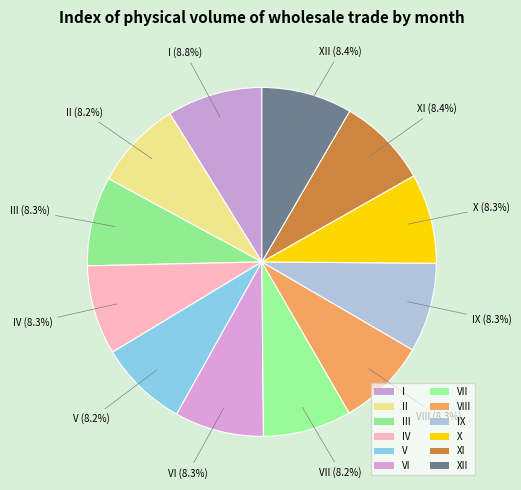

To the nearest percent, what portion does VII represent?

8%